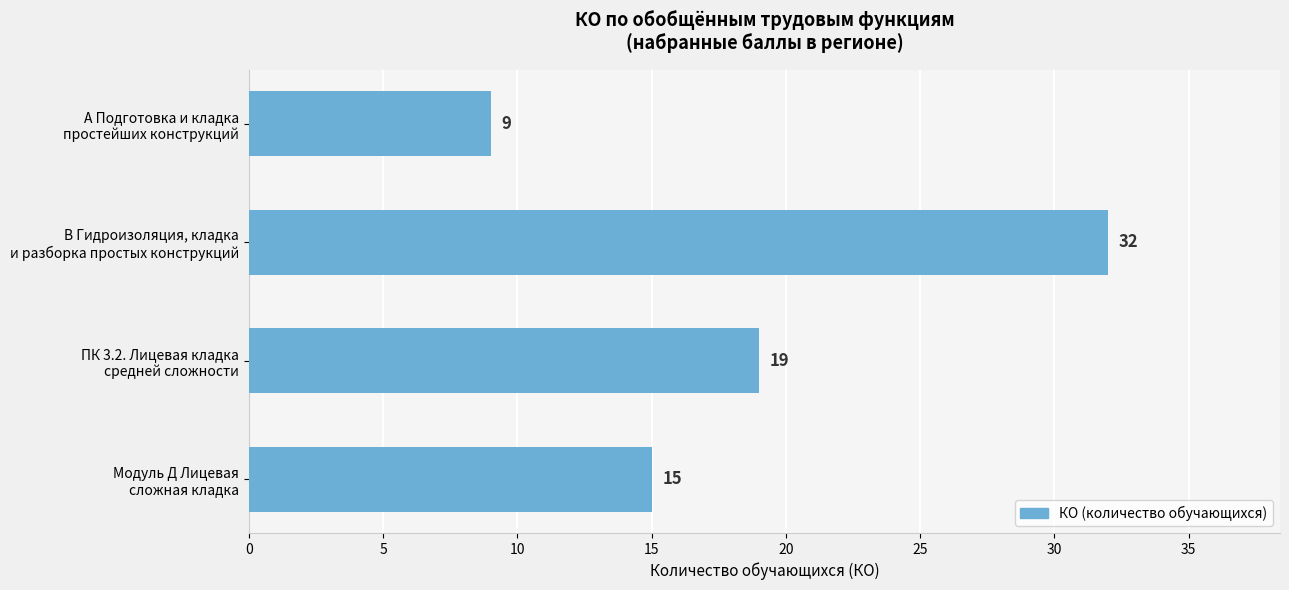

What is the minimum value shown in the chart?

9